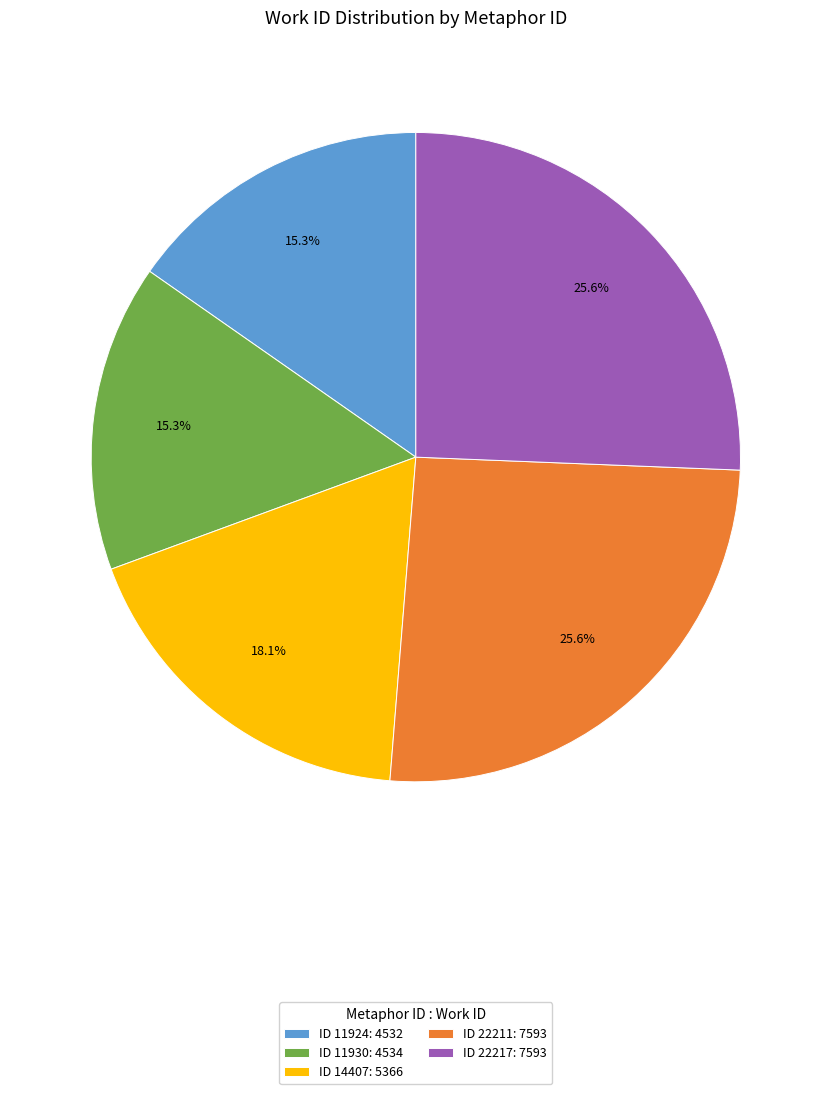

Approximately how many times larger is the value at ID 22211: 7593 compared to ID 22217: 7593?

1.0